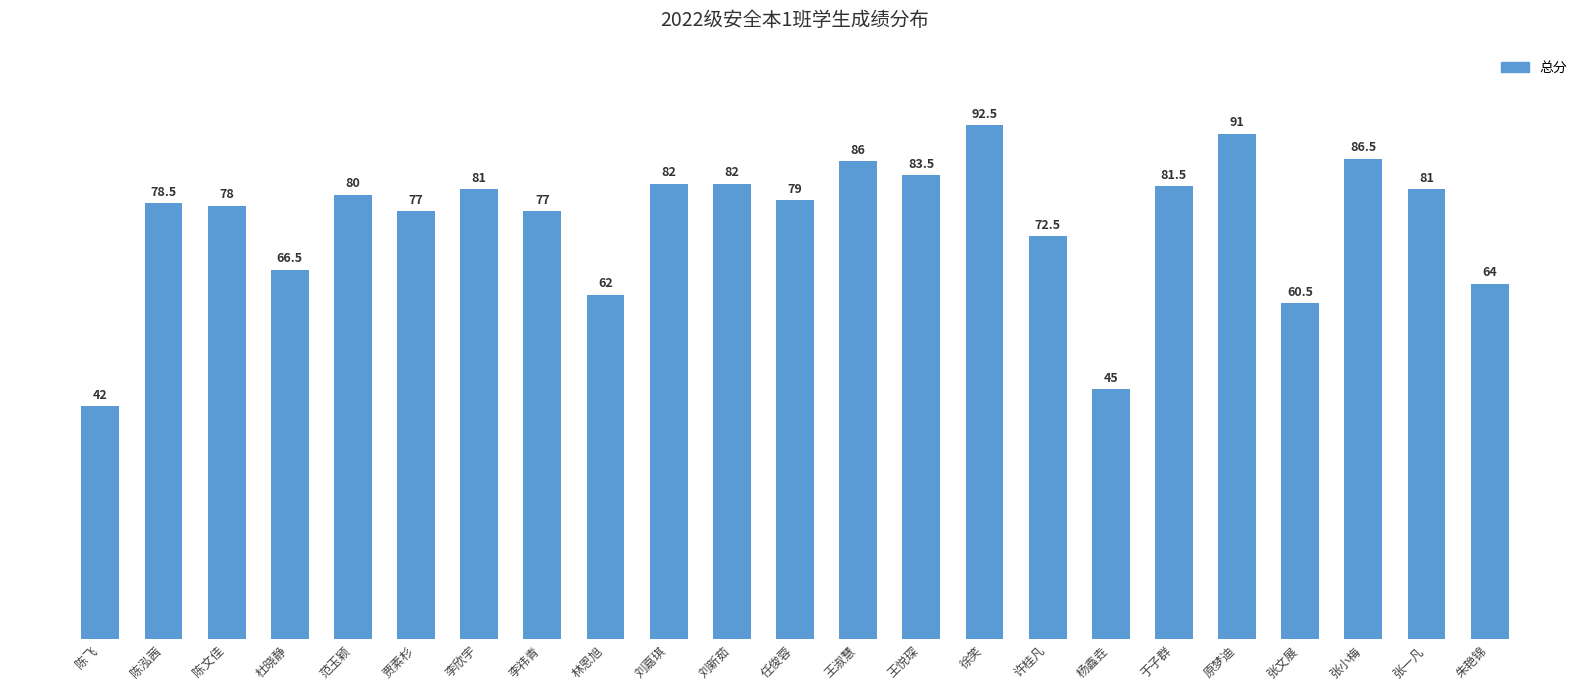

Which label corresponds to the smallest value in the chart?

陈飞